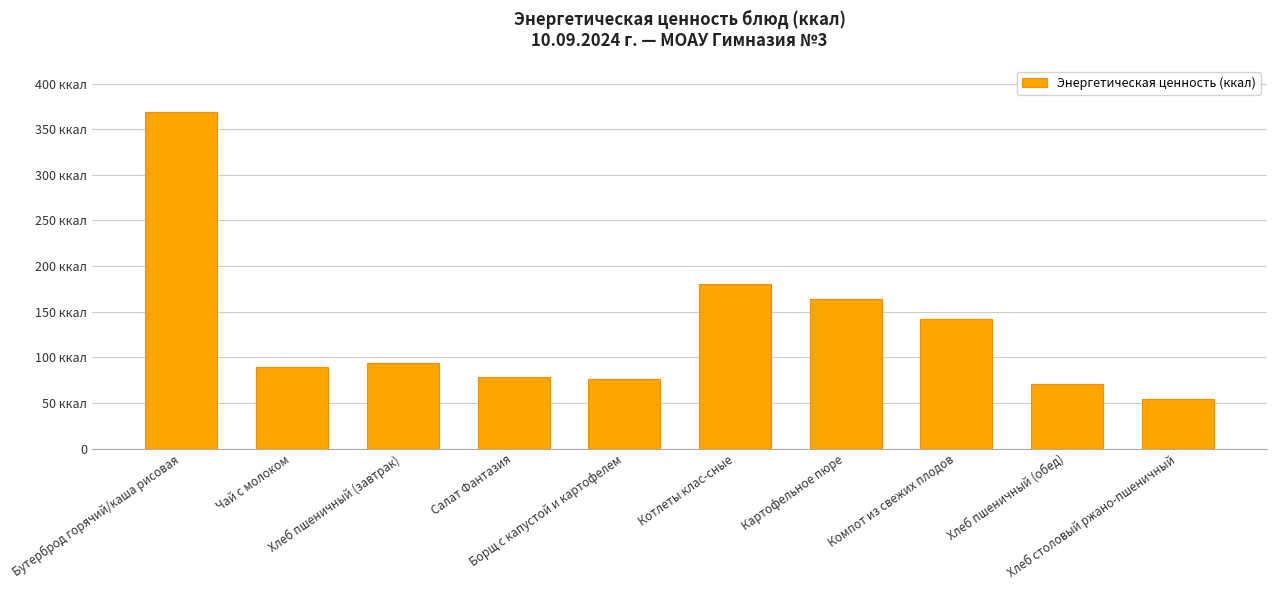

Are the bars horizontal?

No